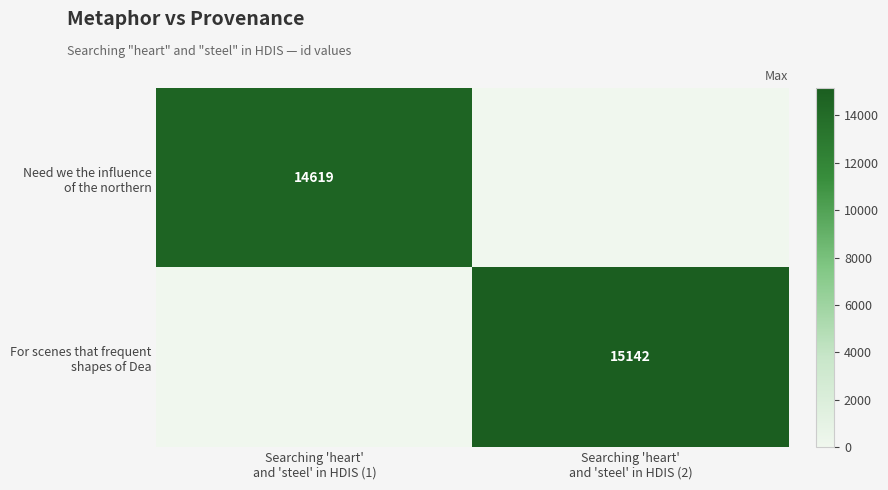

Count the For scenes that frequent shapes of Dea values in the range 0 to 15142.

2